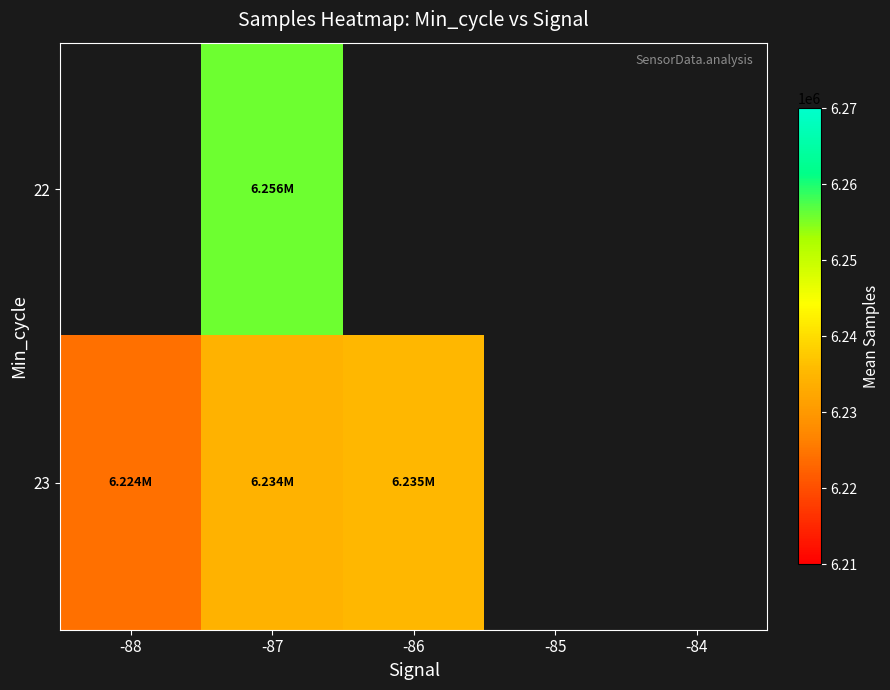

What is the greatest value displayed?

6255712.4